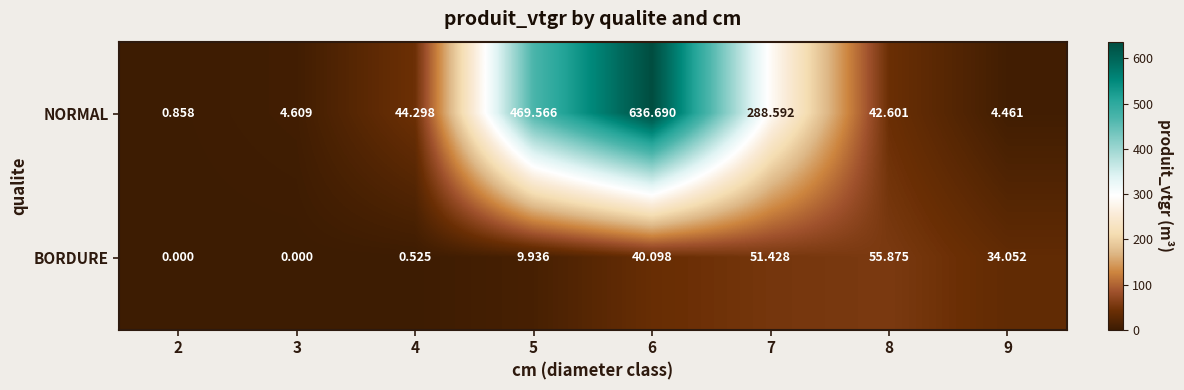

How many categories are shown in the chart?

8